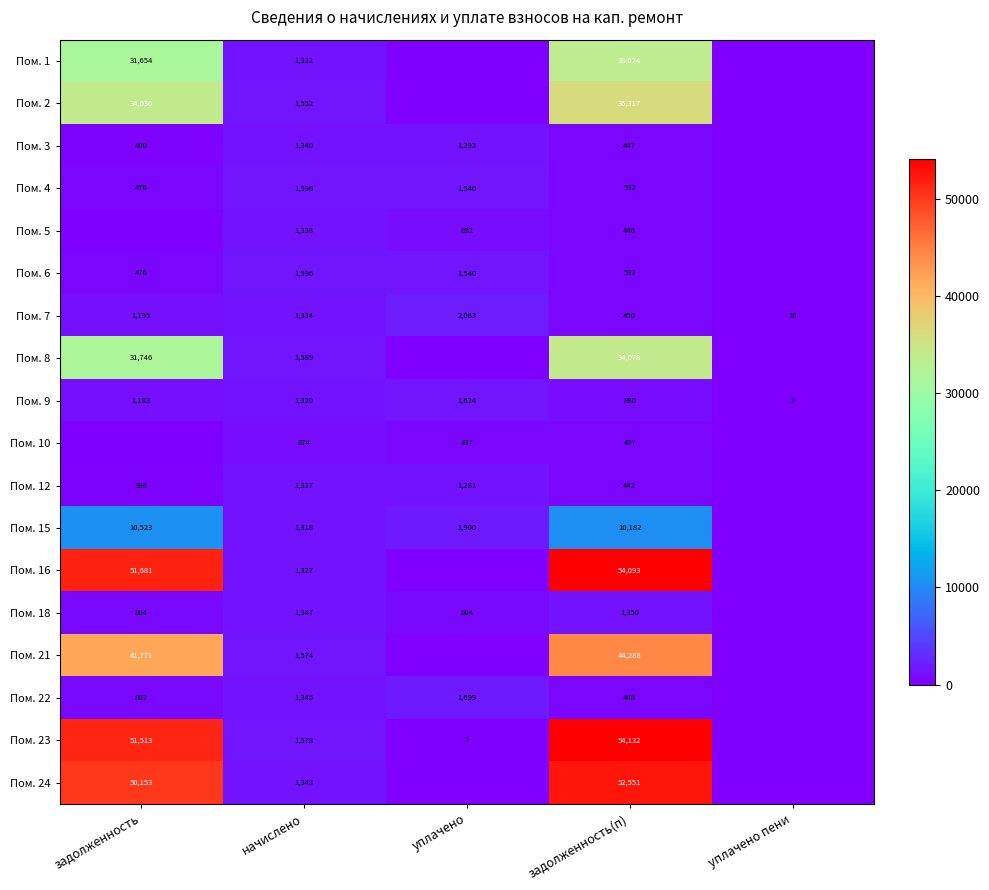

Between задолженность(п) and задолженность, which is larger?

задолженность(п)